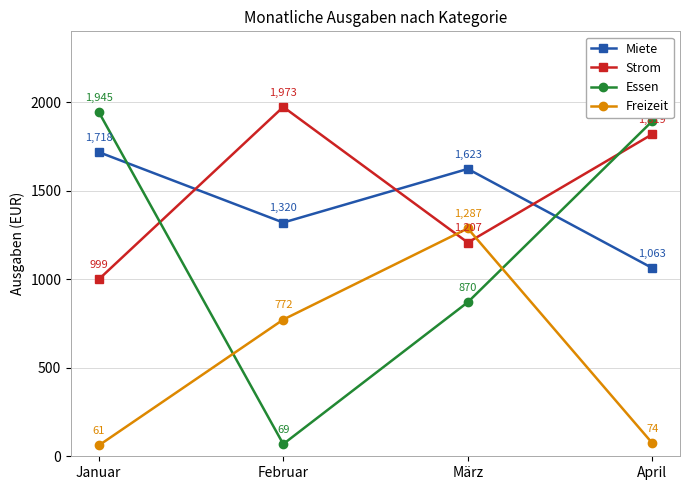

Which series has the largest total across all categories?

Strom